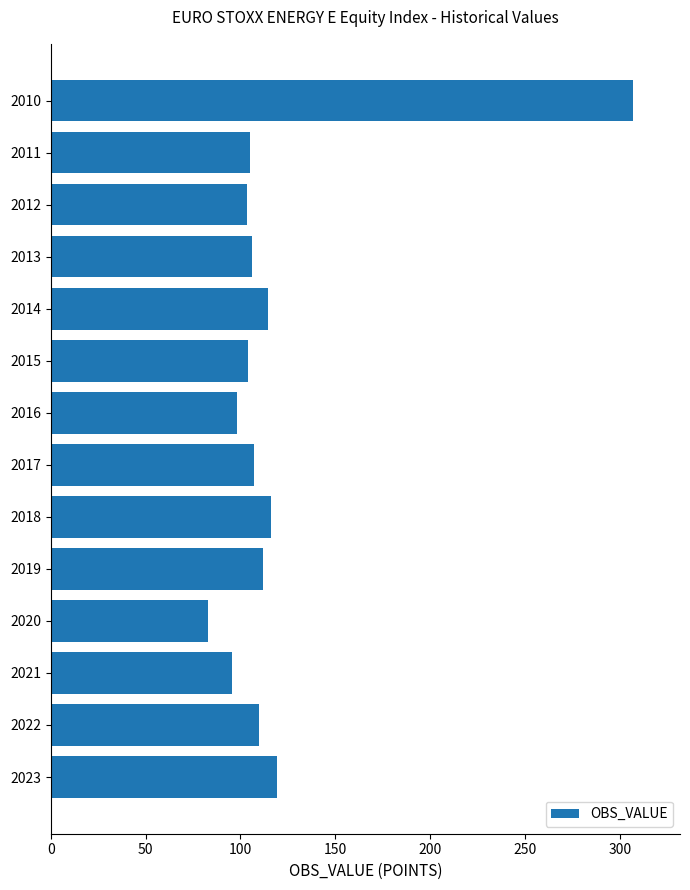

True or false: the data shows 95.4 at 2021.

True